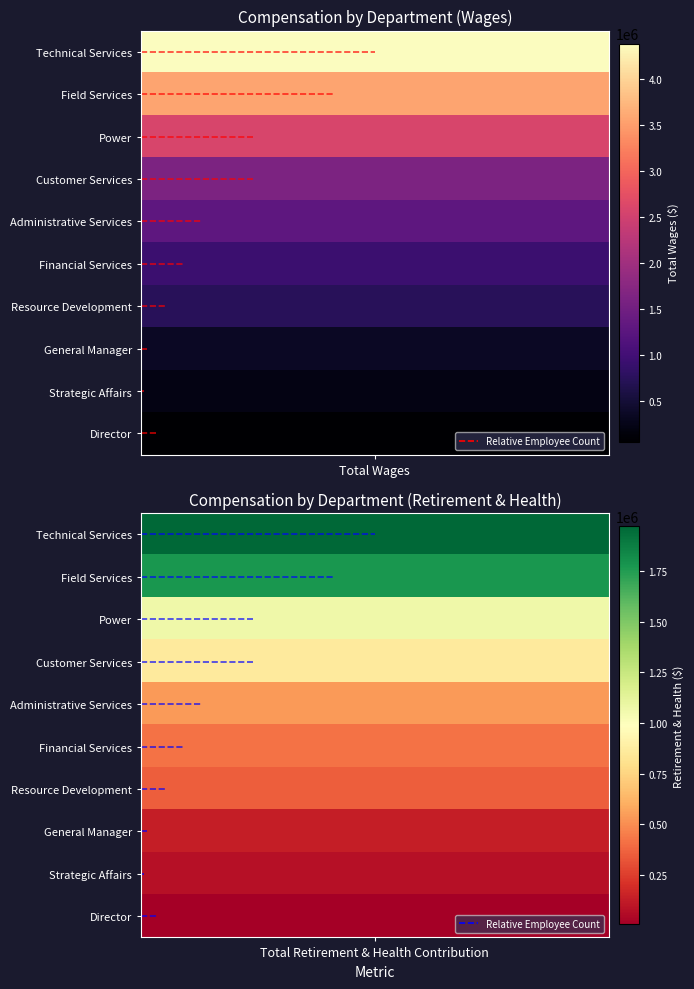

What is the sum of all Customer Services values?

2481308